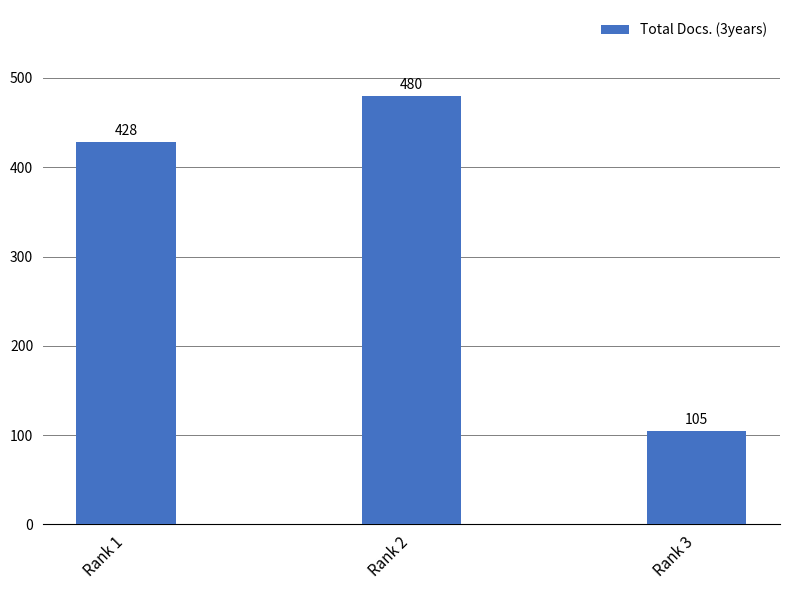

The chart shows a value of 714 at Rank 1. True or false?

False